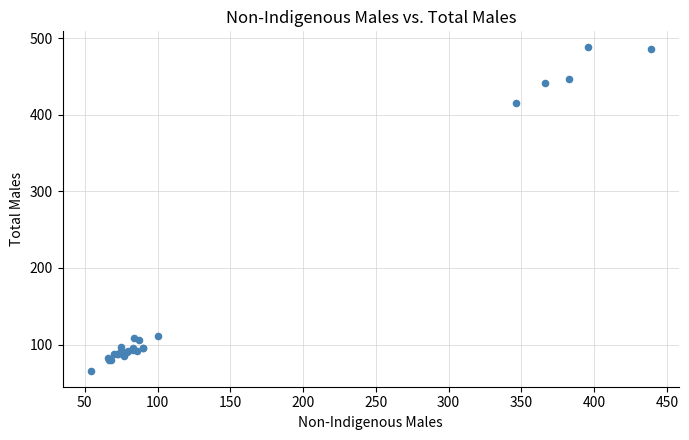

What Y value in the scatter plot is closest to 277?

416